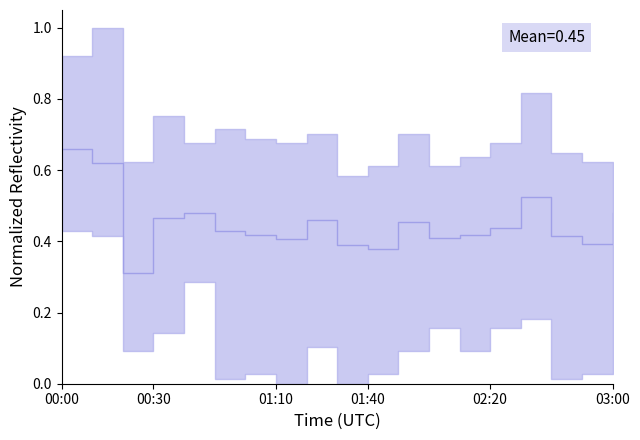

What is the smallest value displayed?

0.3